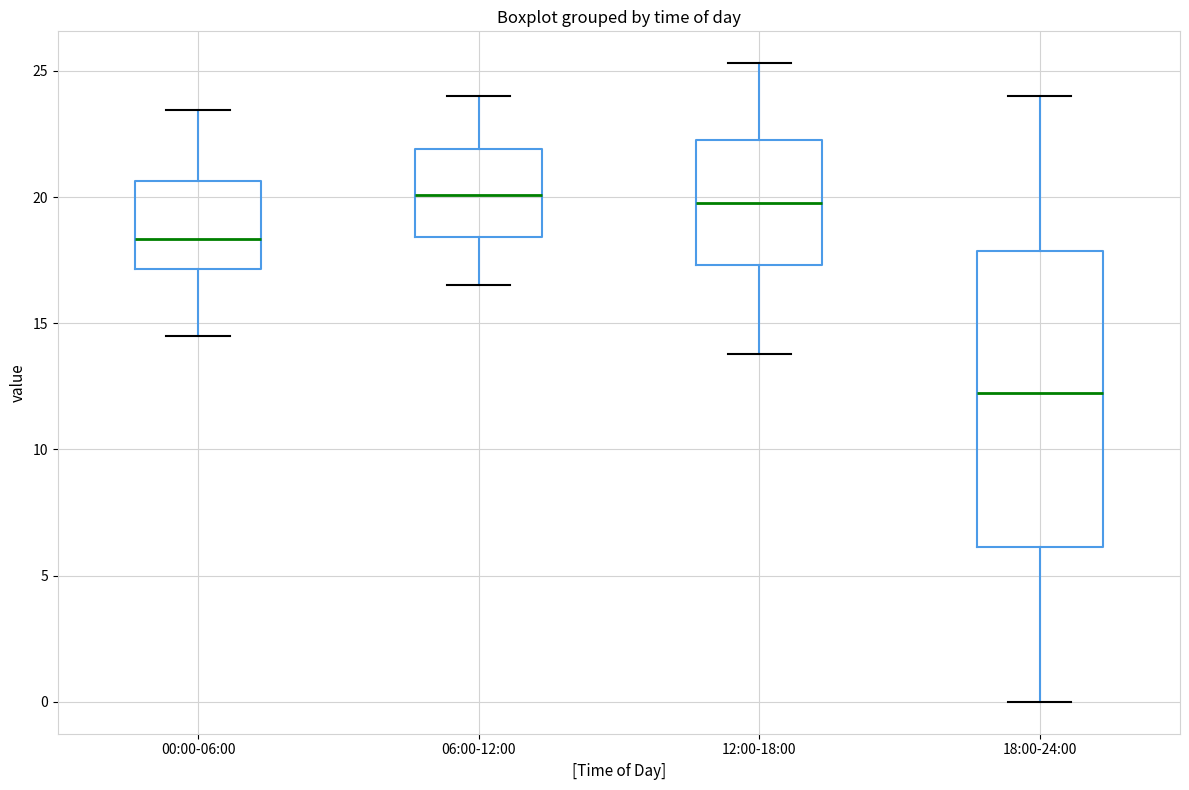

Where is the upper edge of the box for 00:00-06:00 on the y-axis? The values are not printed on the chart, so give them approximately, as read against the axis.

20.5